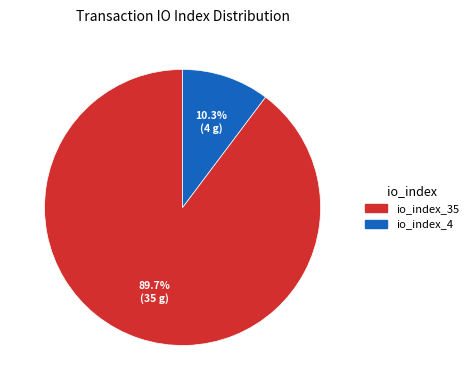

Which slice represents more than half of the pie?

io_index_35